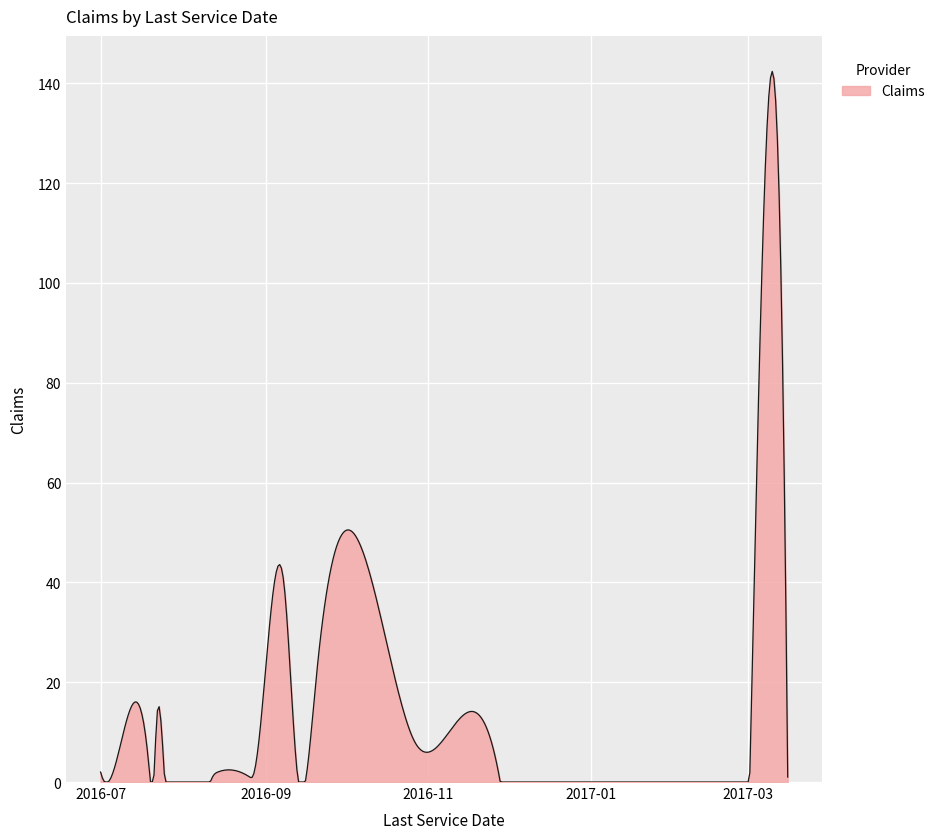

What is the difference between the maximum and minimum values?

142.4